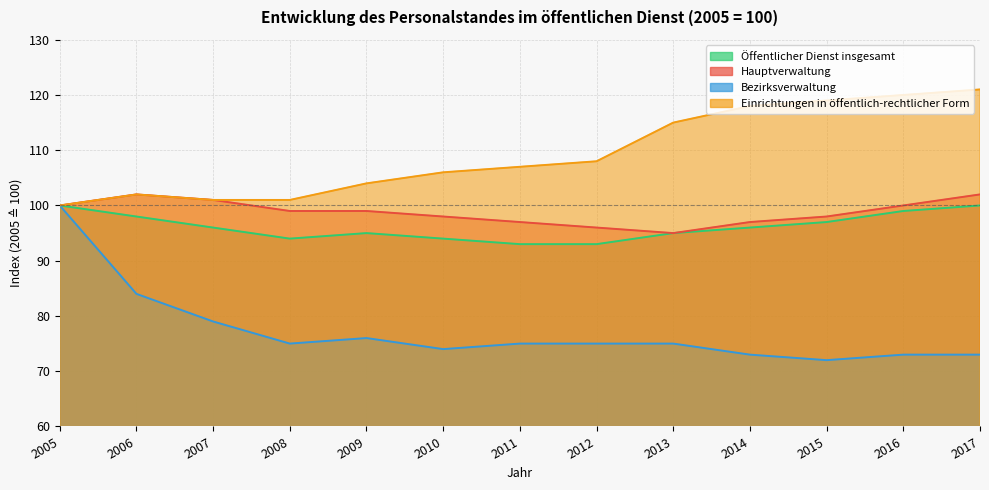

True or false: Bezirksverwaltung and Einrichtungen in öffentlich-rechtlicher Form cross at least once.

False